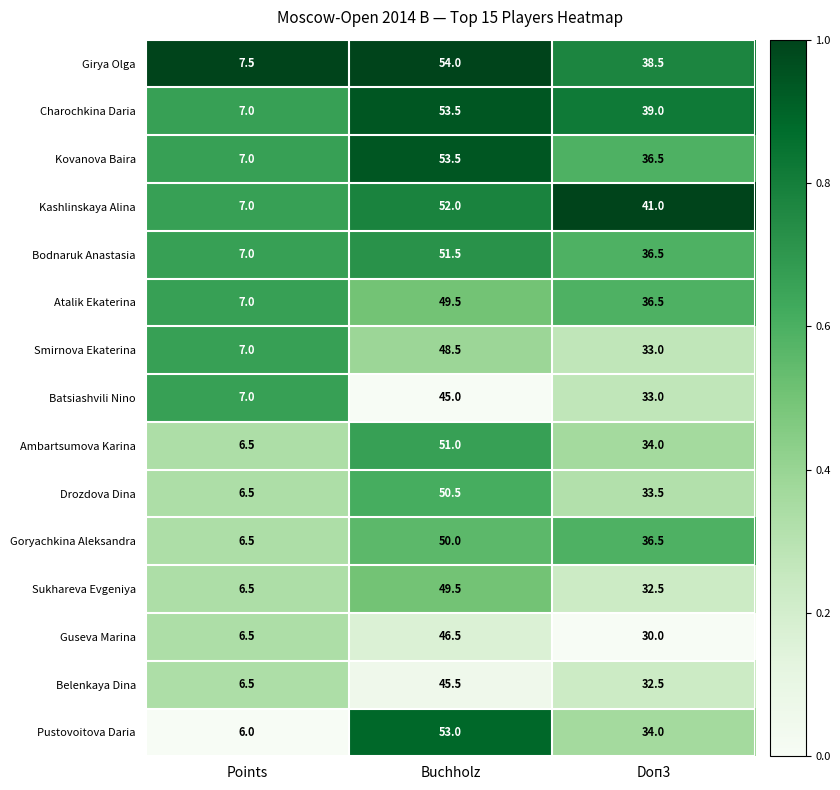

The value of Atalik Ekaterina at Doп3 is 11.6. True or false?

False